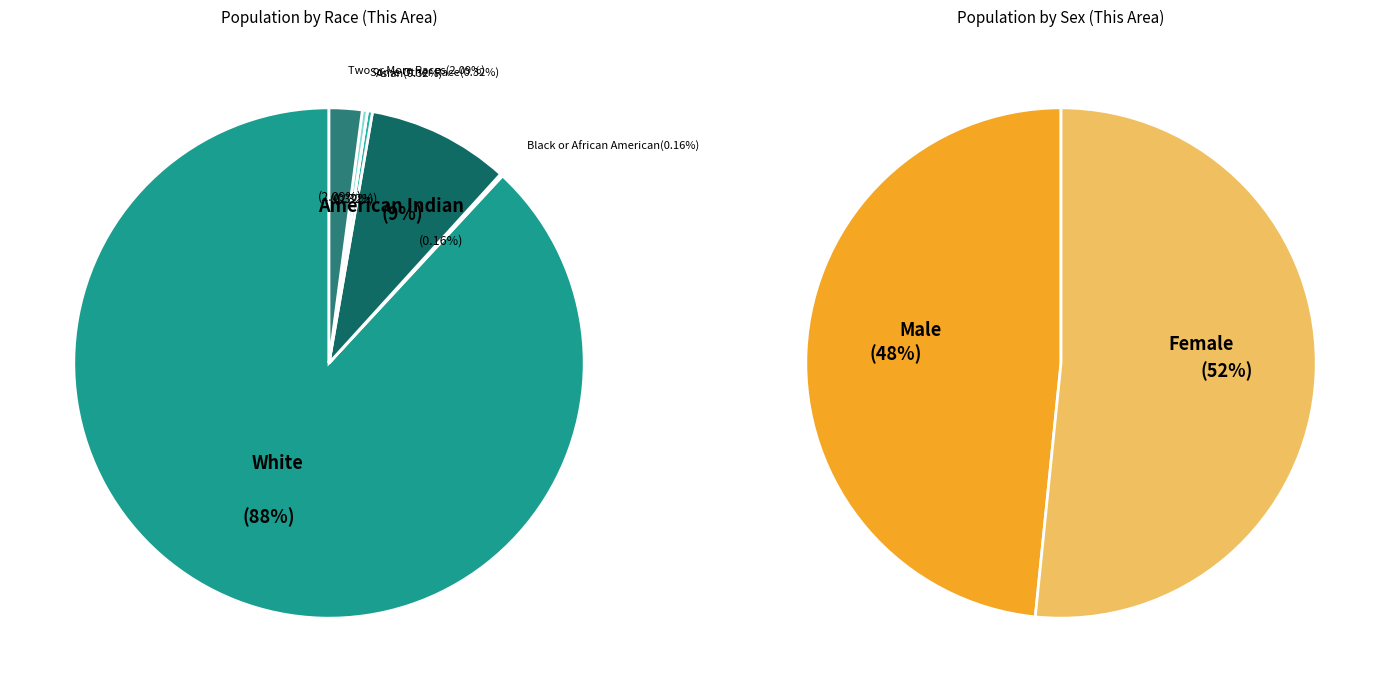

Count the number of slices in the pie.

9